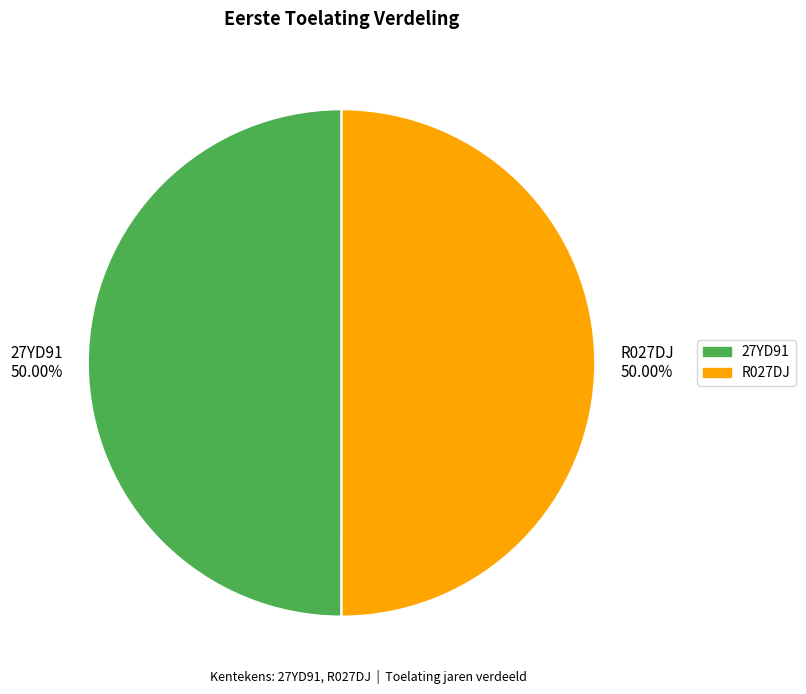

Is the sum of R027DJ and 27YD91 greater than half?

Yes